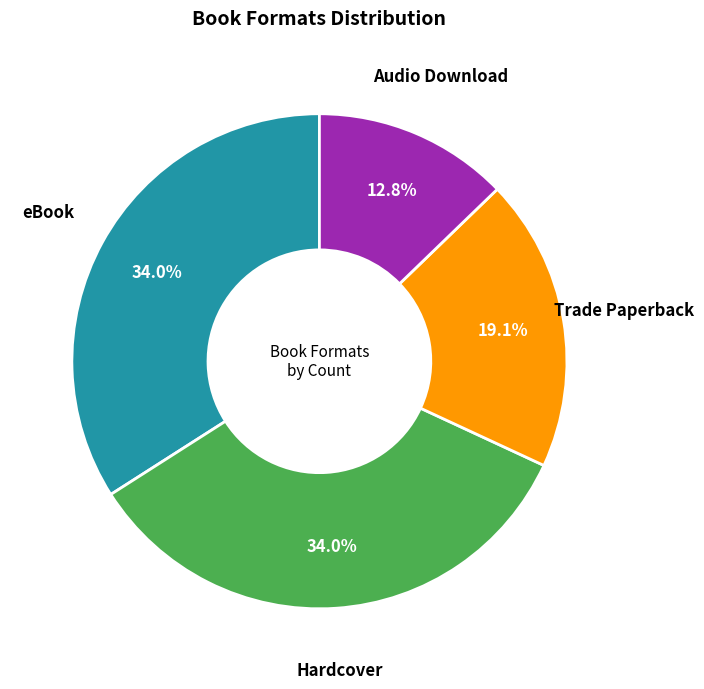

The Trade Paperback slice represents 19% of the pie. True or false?

True